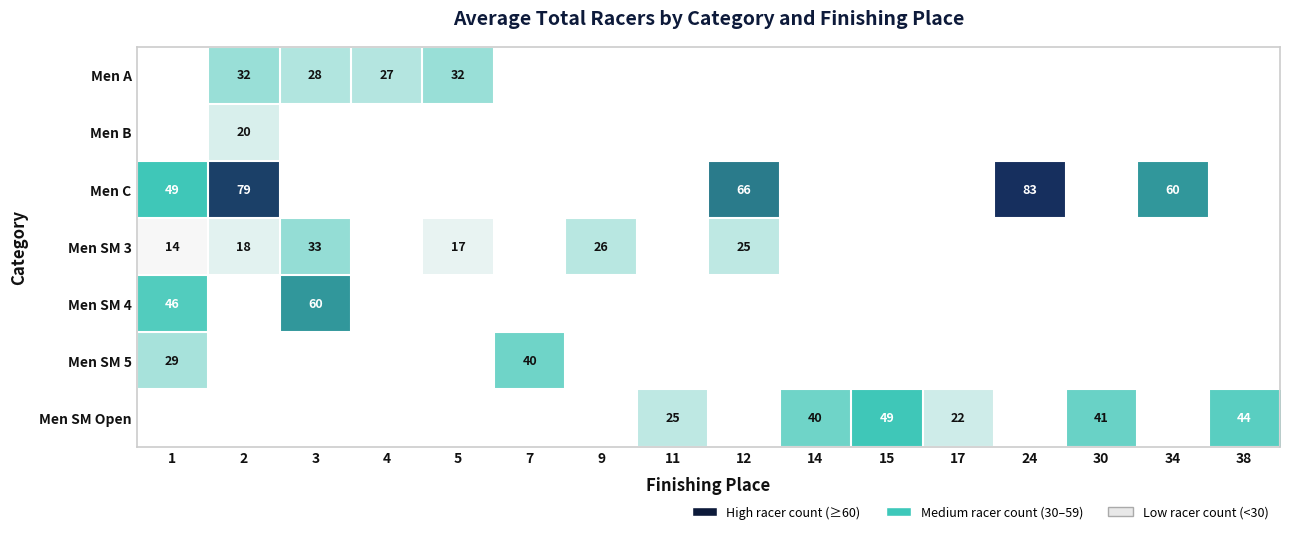

What is the minimum value shown in the chart?

14.0